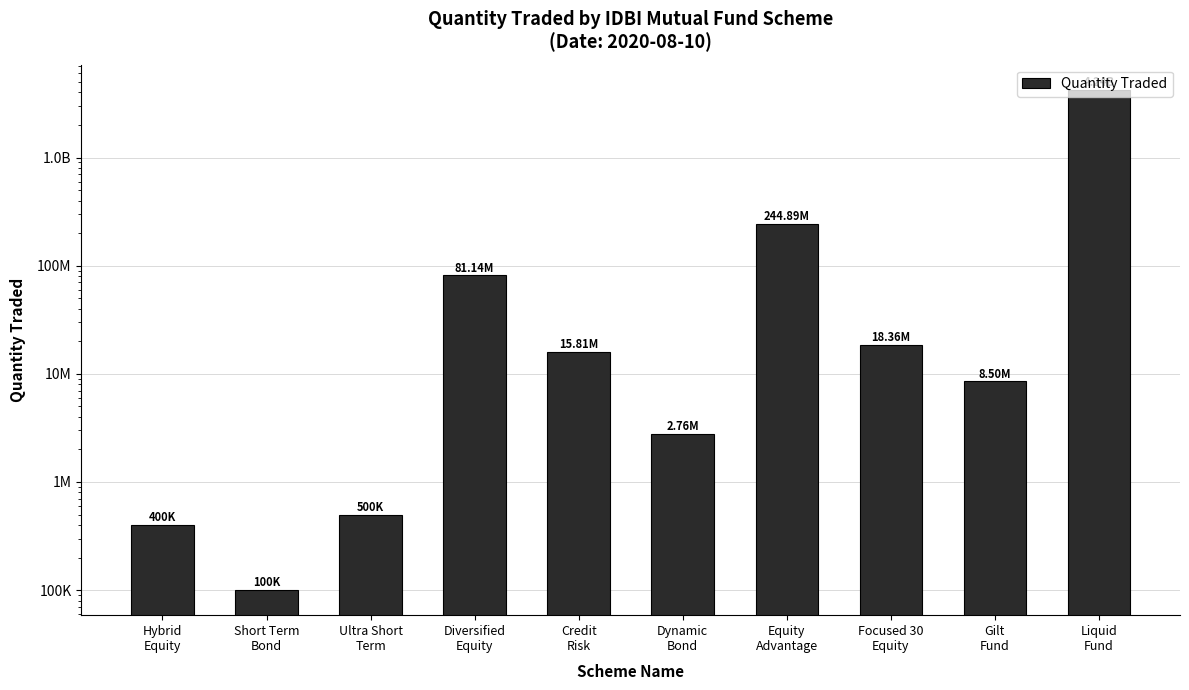

What is the sum of the values at Gilt
Fund and Diversified
Equity?

89641265